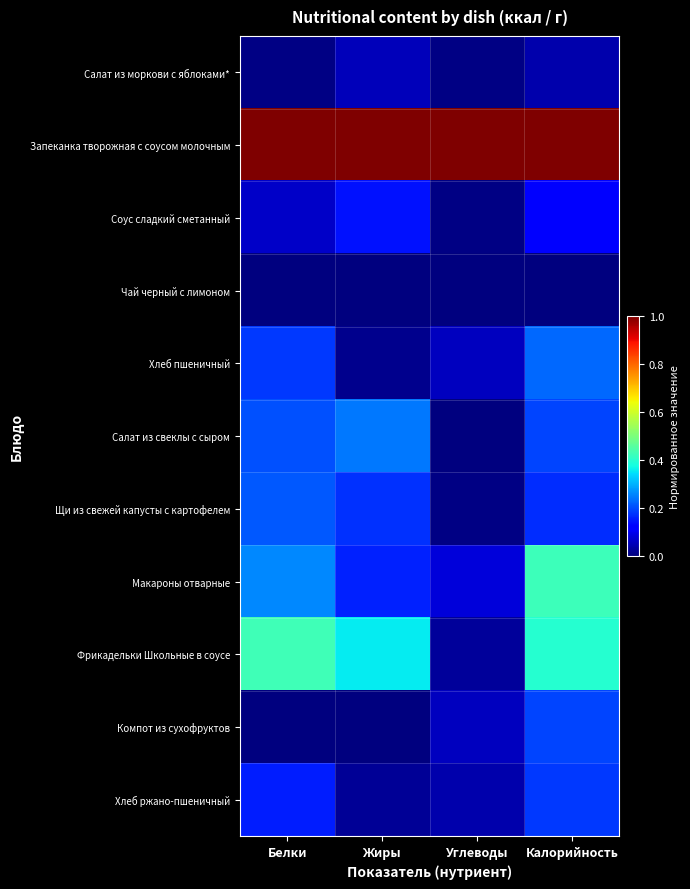

How many categories are shown in the chart?

4